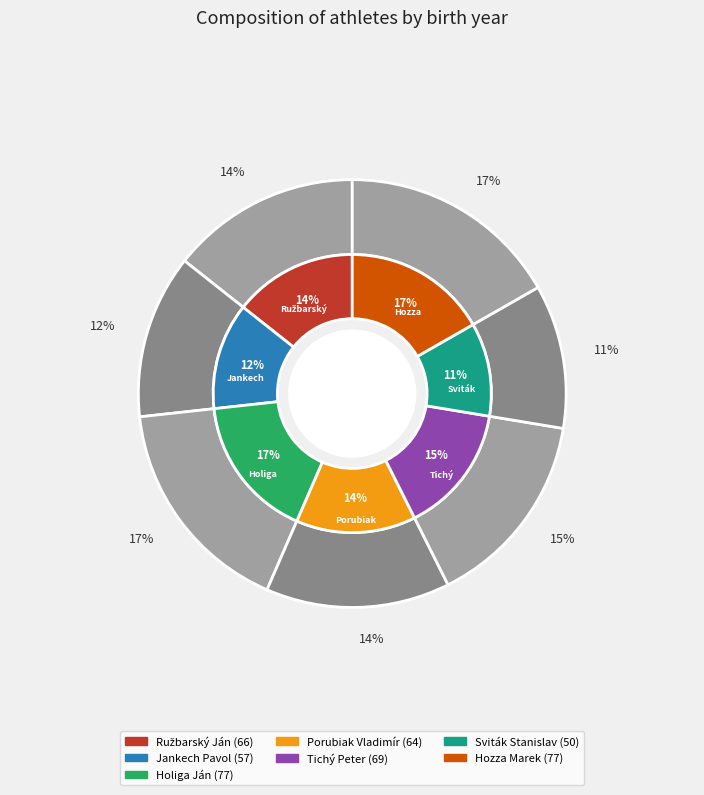

What is the change in value from Holiga Ján to Porubiak Vladimír?

-13